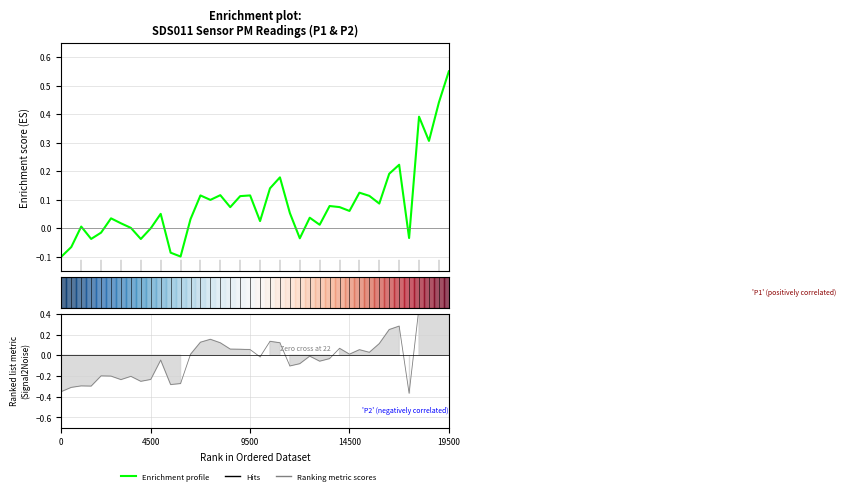

What position from the left is 27?

28